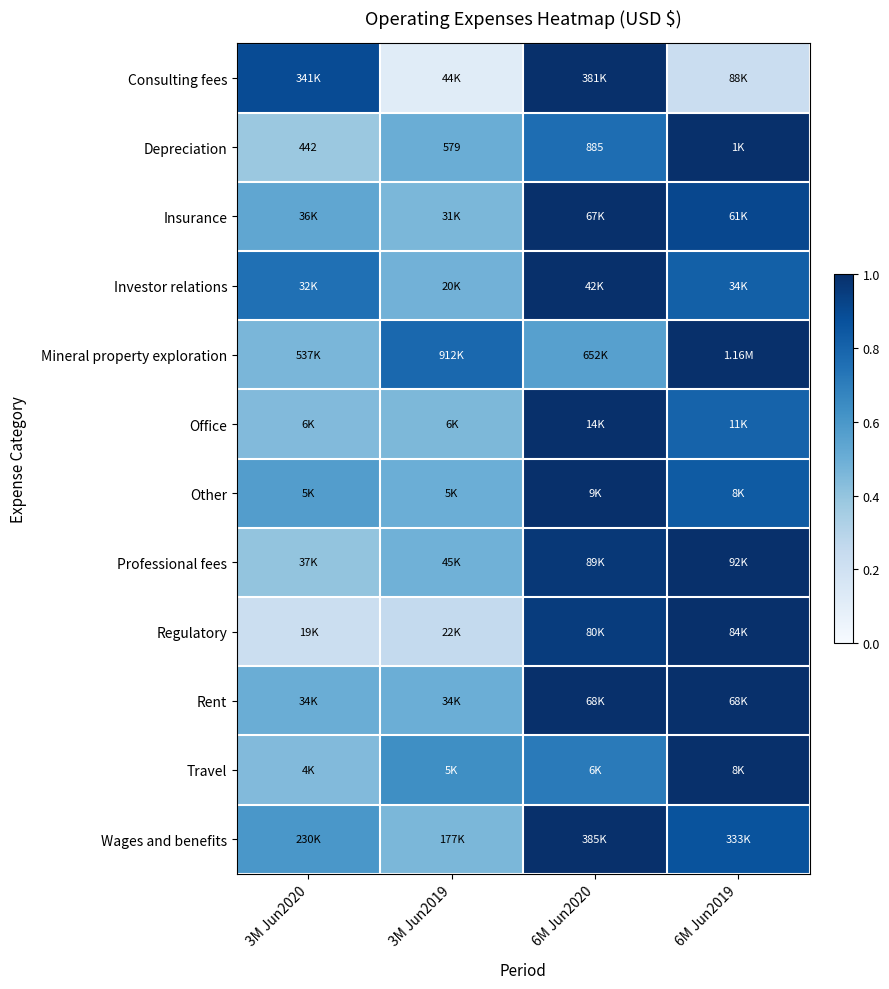

At which label is Office closest to 0?

3M Jun2020